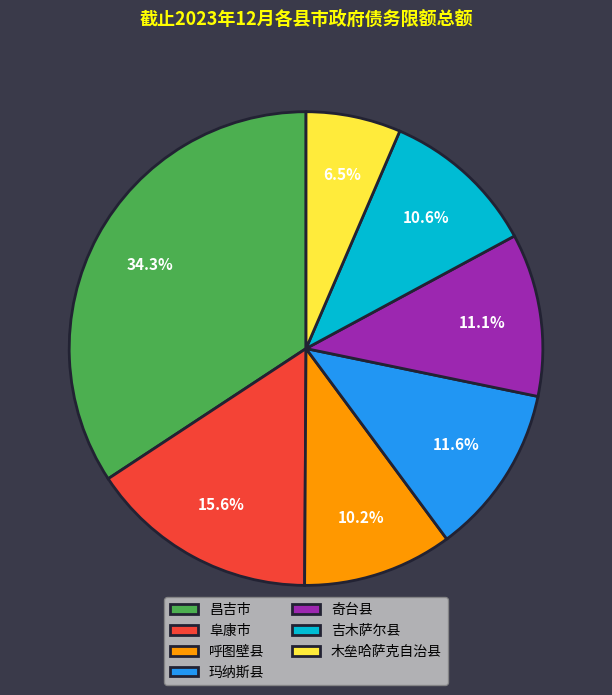

Is 呼图壁县 the majority of the pie?

No